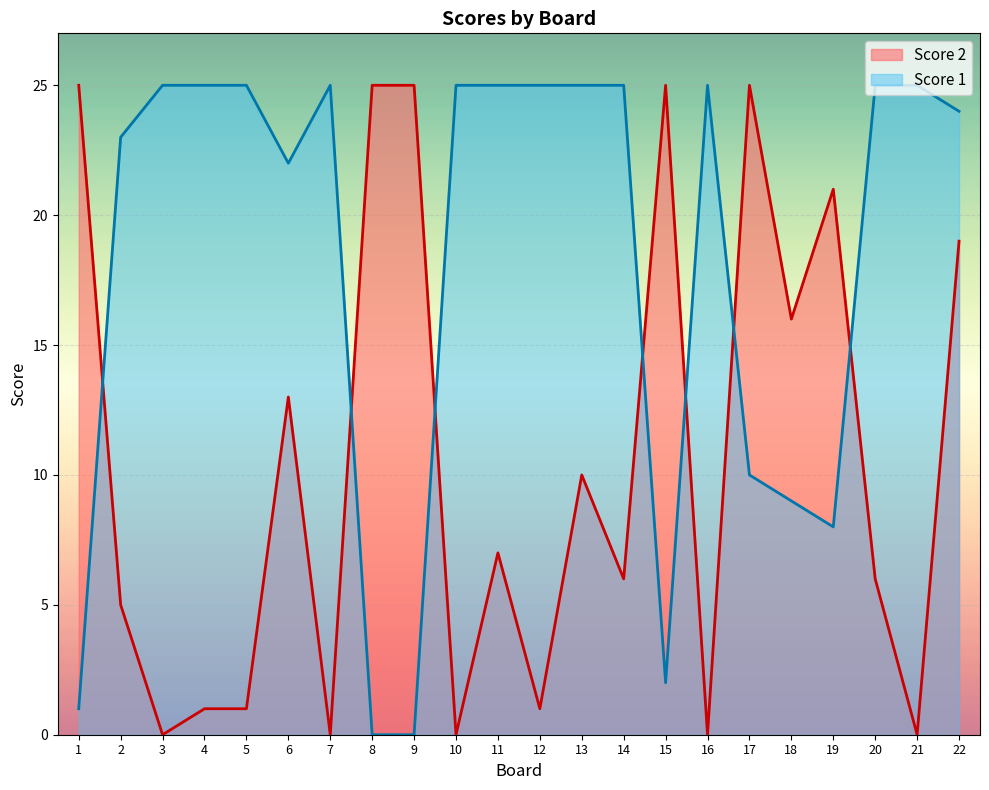

How many interior local valleys does the Score 2 series have?

8